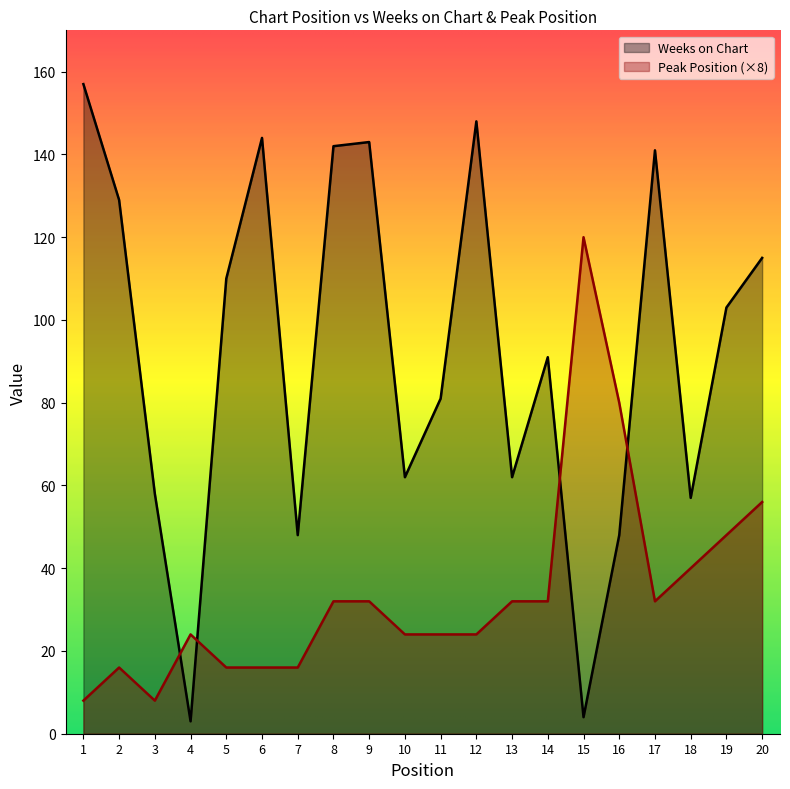

Which series has the largest total across all categories?

Weeks on Chart